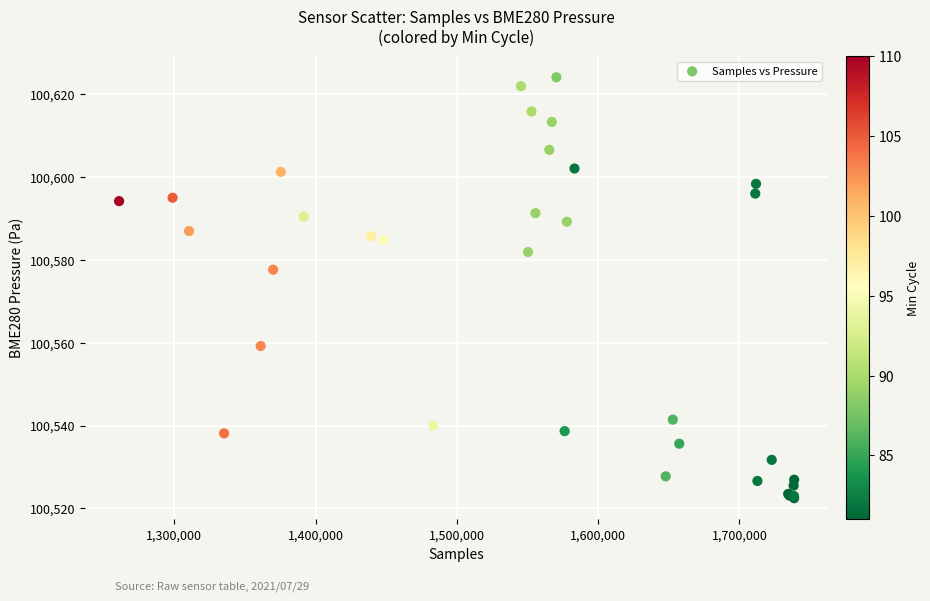

What Y value in the scatter plot is closest to 100573?

100577.6